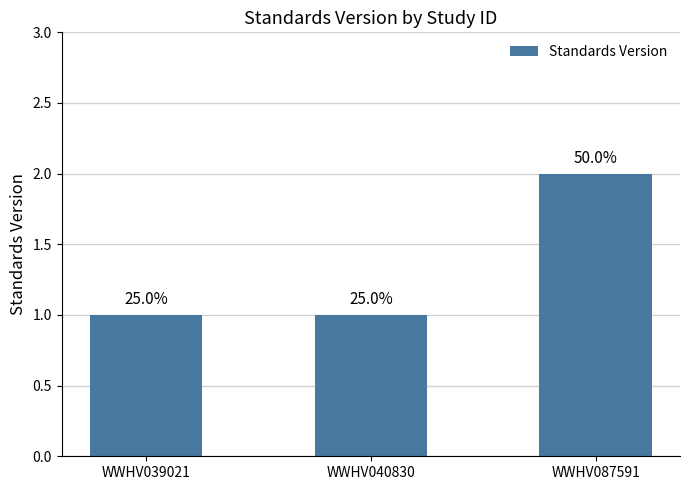

Rank the categories by value from lowest to highest.

WWHV039021, WWHV040830, WWHV087591